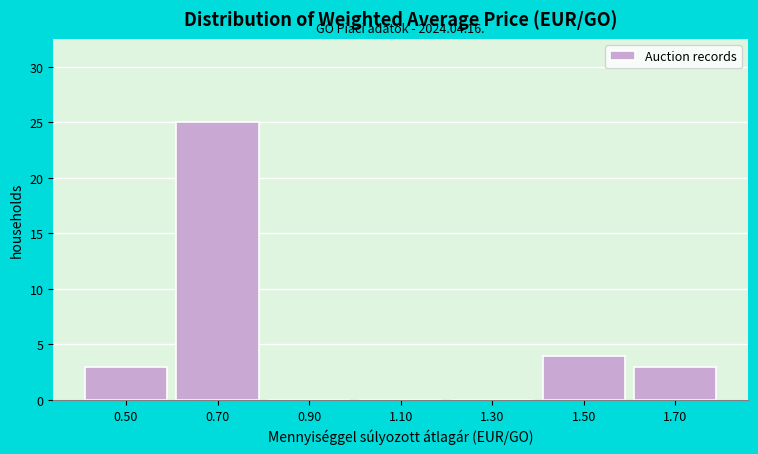

Which range on the x-axis has the tallest bar?

0.6 to 0.8